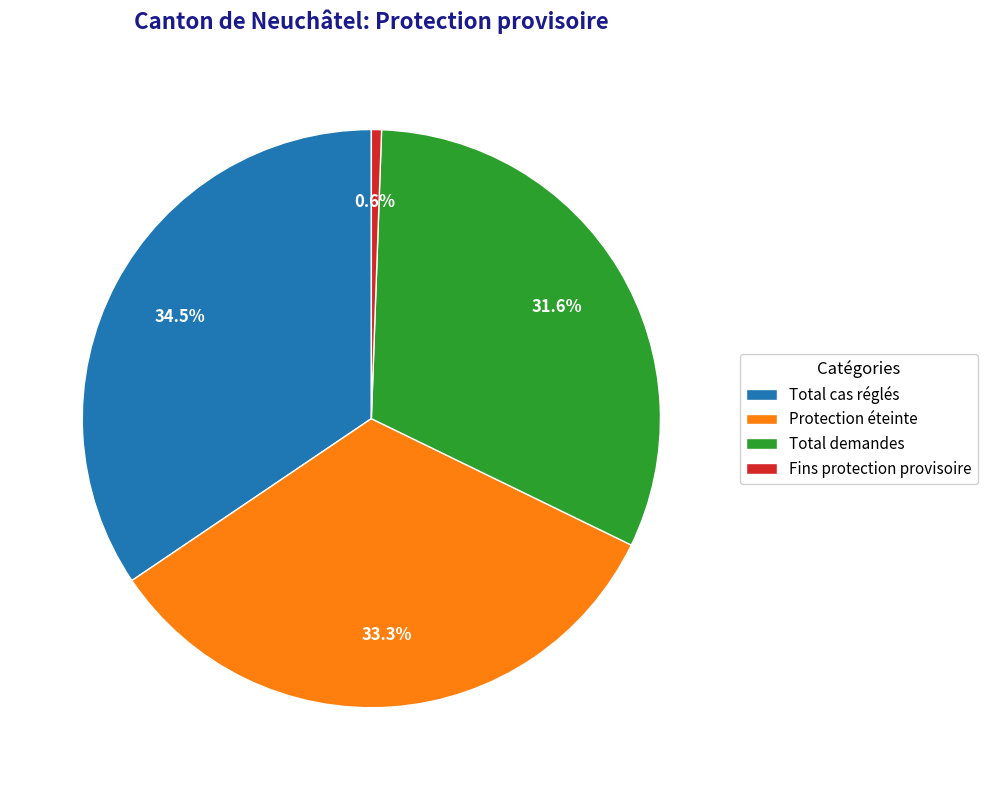

Which has a higher value, Total demandes or Fins protection provisoire?

Total demandes